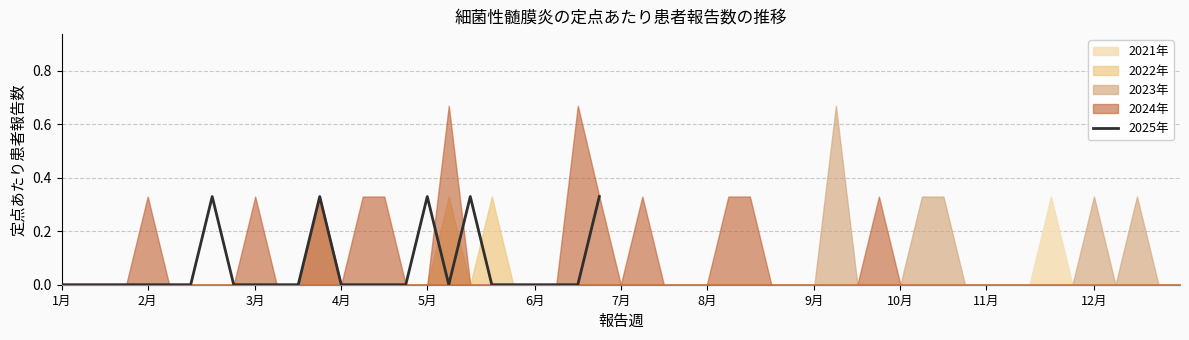

Reading right to left, extract all data points from this chart.

0.3	0.0	0.0	0.0	0.0	0.0	0.3	0.0	0.3	0.0	0.0	0.0	0.0	0.3	0.0	0.0	0.0	0.0	0.3	0.0	0.0	0.0	0.0	0.0	0.0	0.0